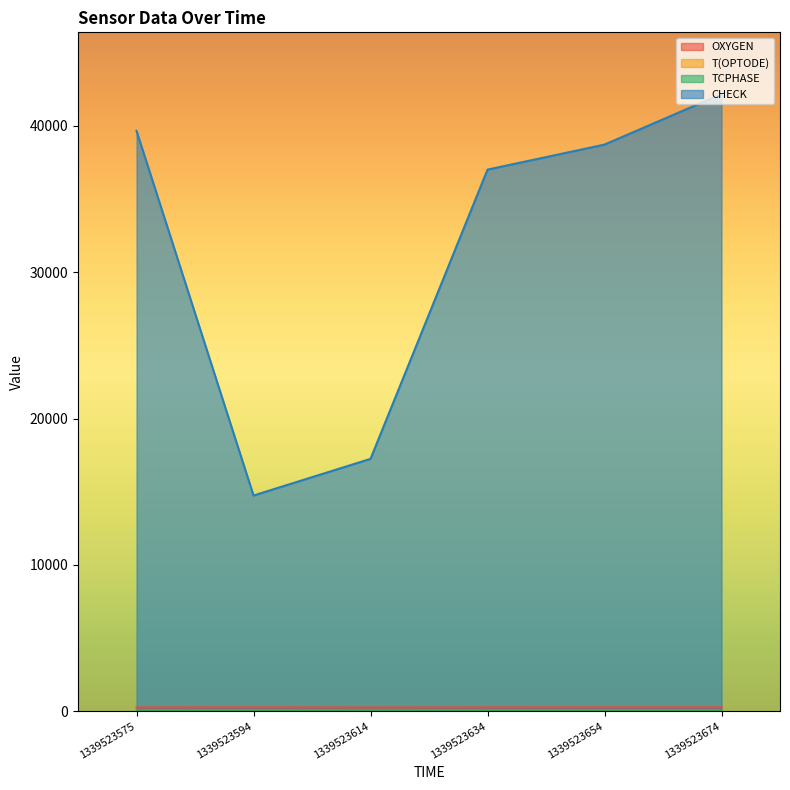

At which category does T(OPTODE) reach its first local peak?

1339523614